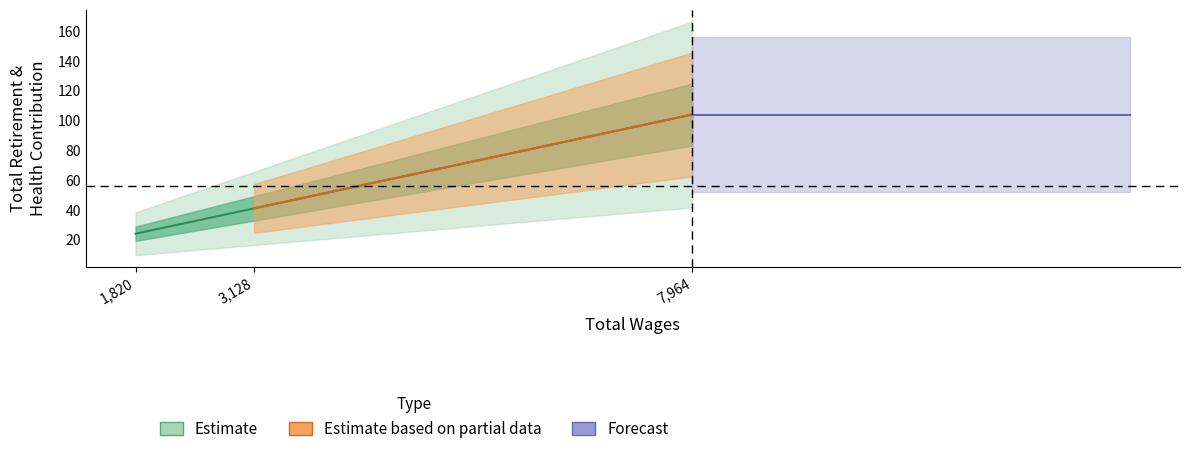

Reading left to right, transcribe all the data shown in this chart.

24	41	104